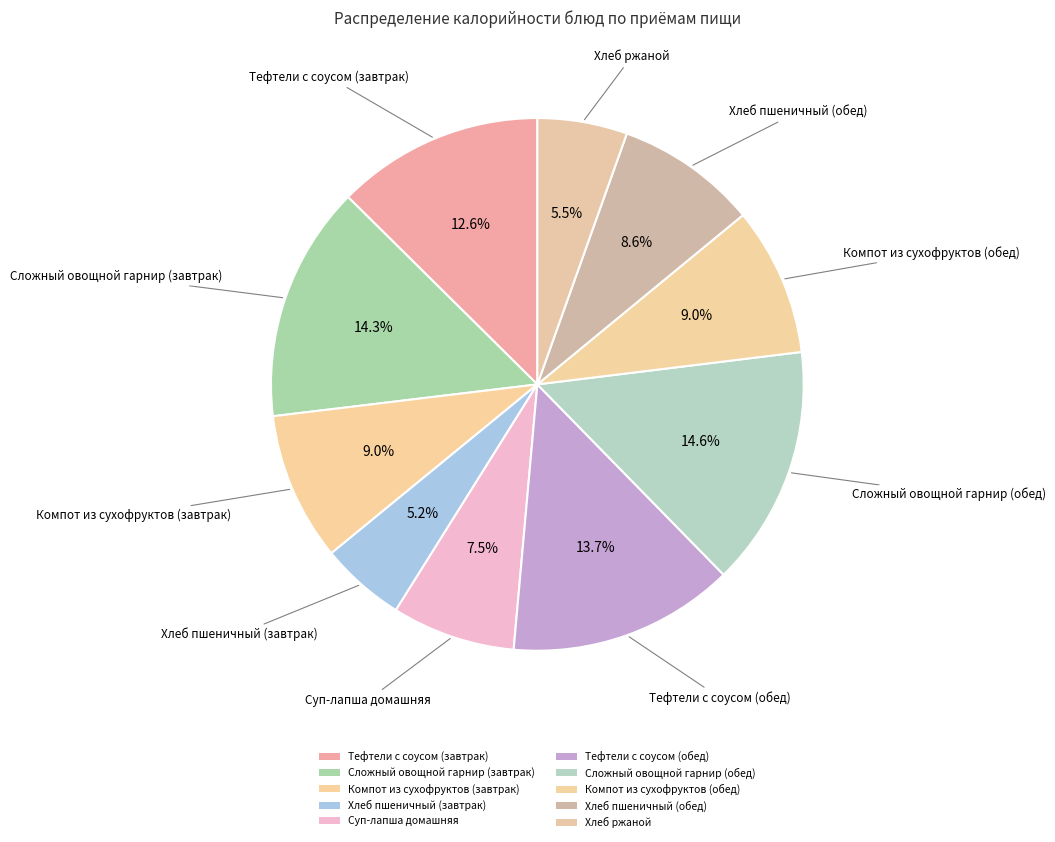

Is it true that Суп-лапша домашняя is 7% of the pie?

True